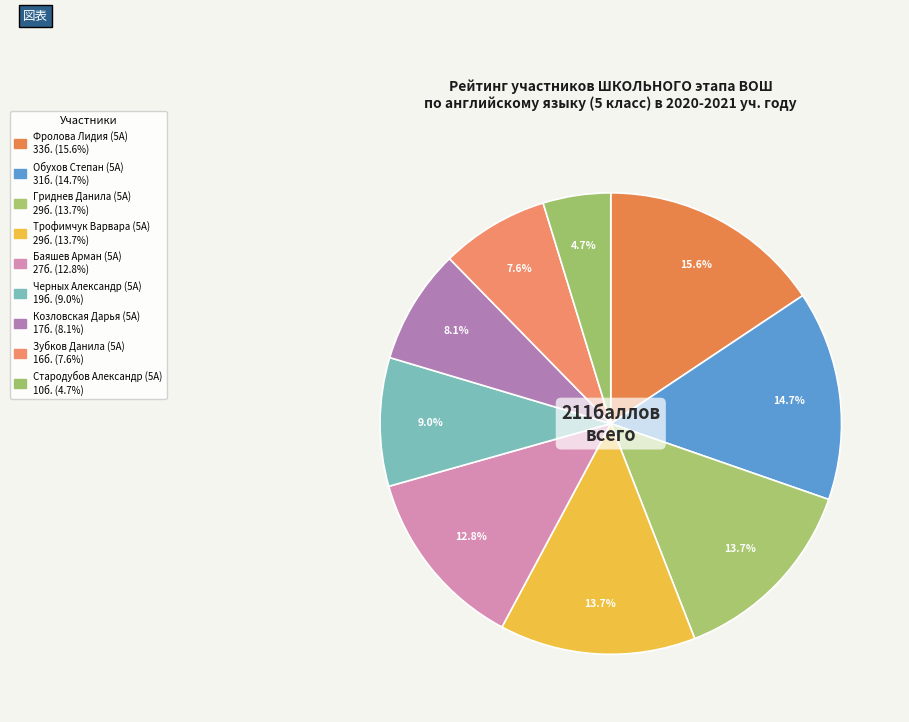

What is the change in value from Гриднев Данила (5А) to Черных Александр (5А)?

-10